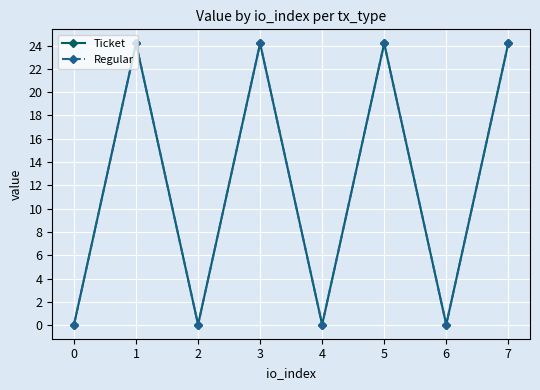

What are all the series names shown in the legend?

Ticket, Regular